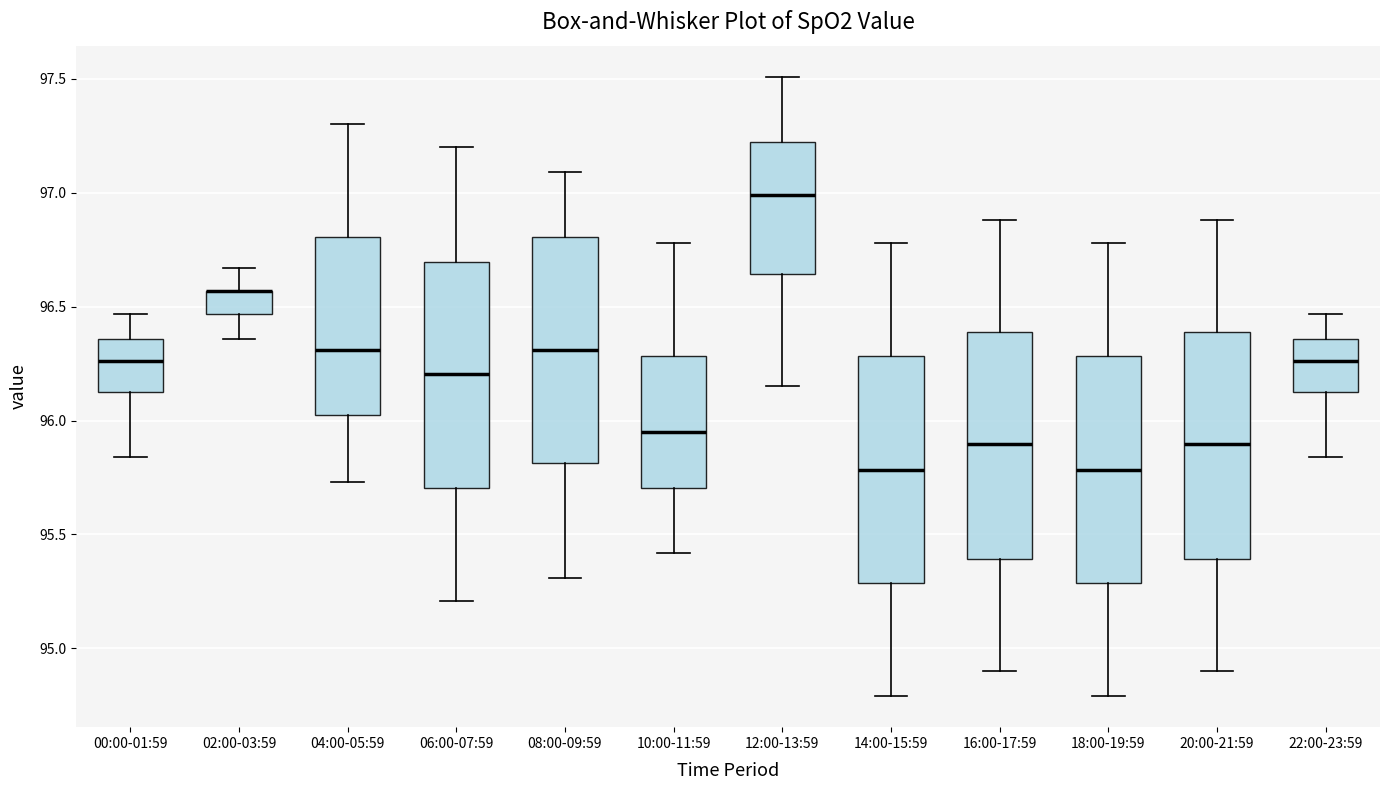

Reading left to right, transcribe this box plot: for each box, give where its median line is, the range the box spans, and where its two whiskers end, as read against the y-axis. The values are not printed on the chart, so give them approximately, as read against the axis.

00:00-01:59: median 96.25, box 96.15 to 96.35, whiskers 95.85 to 96.45
02:00-03:59: median 96.55 (drawn on the box's upper edge), box 96.45 to 96.55, whiskers 96.35 to 96.65
04:00-05:59: median 96.30, box 96.05 to 96.80, whiskers 95.75 to 97.30
06:00-07:59: median 96.20, box 95.70 to 96.70, whiskers 95.20 to 97.20
08:00-09:59: median 96.30, box 95.80 to 96.80, whiskers 95.30 to 97.10
10:00-11:59: median 95.95, box 95.70 to 96.30, whiskers 95.40 to 96.80
12:00-13:59: median 97.00, box 96.65 to 97.25, whiskers 96.15 to 97.50
14:00-15:59: median 95.80, box 95.30 to 96.30, whiskers 94.80 to 96.80
16:00-17:59: median 95.90, box 95.40 to 96.40, whiskers 94.90 to 96.90
18:00-19:59: median 95.80, box 95.30 to 96.30, whiskers 94.80 to 96.80
20:00-21:59: median 95.90, box 95.40 to 96.40, whiskers 94.90 to 96.90
22:00-23:59: median 96.25, box 96.15 to 96.35, whiskers 95.85 to 96.45